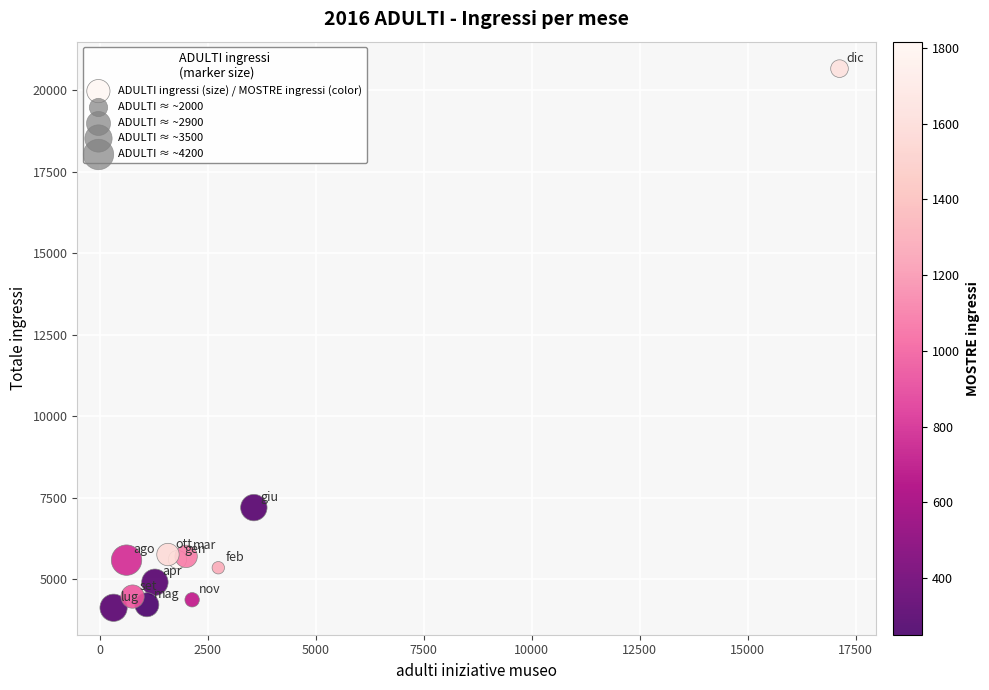

What is the average Y value?

6500